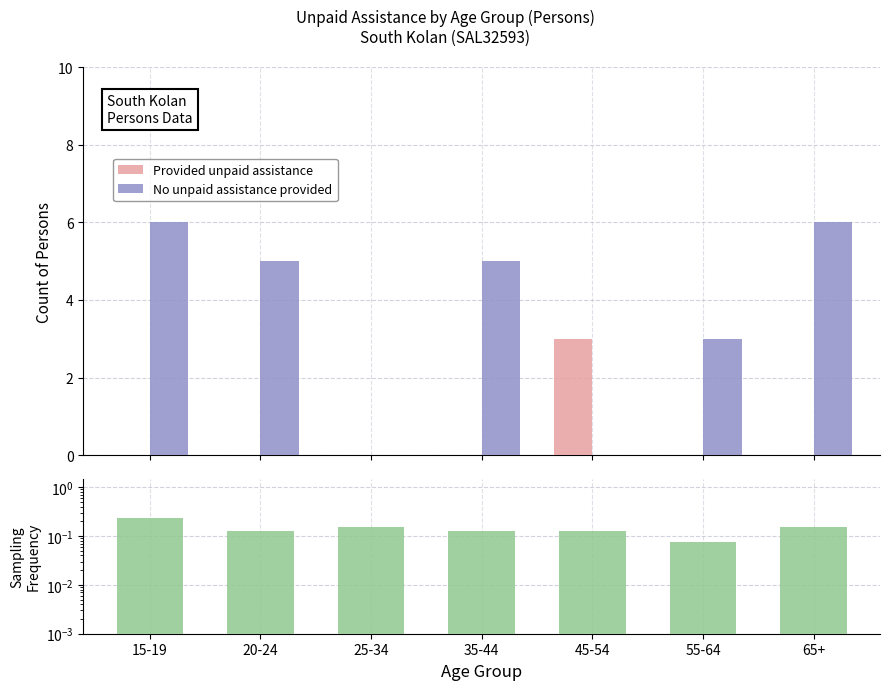

What is the difference between the No unpaid assistance provided values at 65+ and 35-44?

1.0